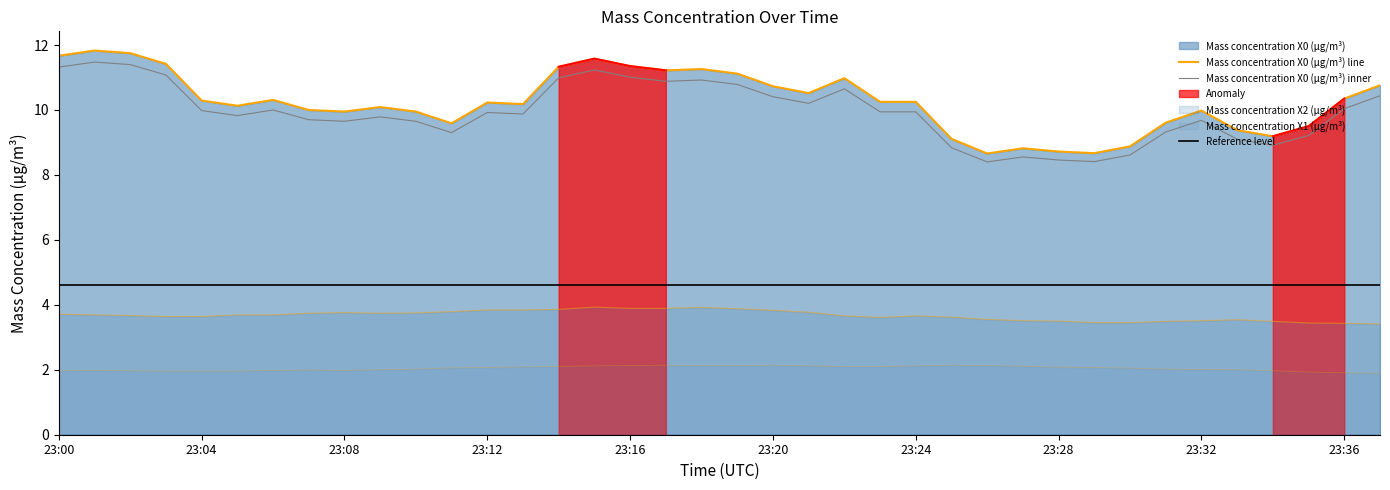

What is the greatest value displayed?

11.8